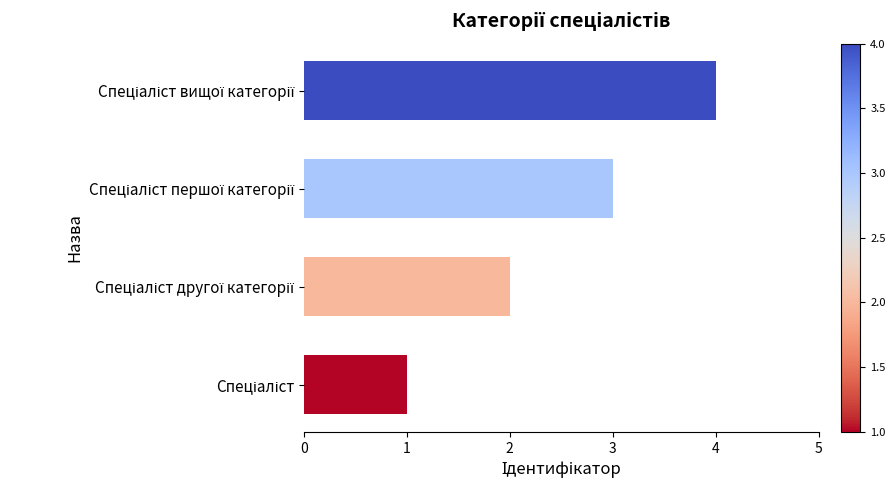

What is the maximum value shown in the chart?

4